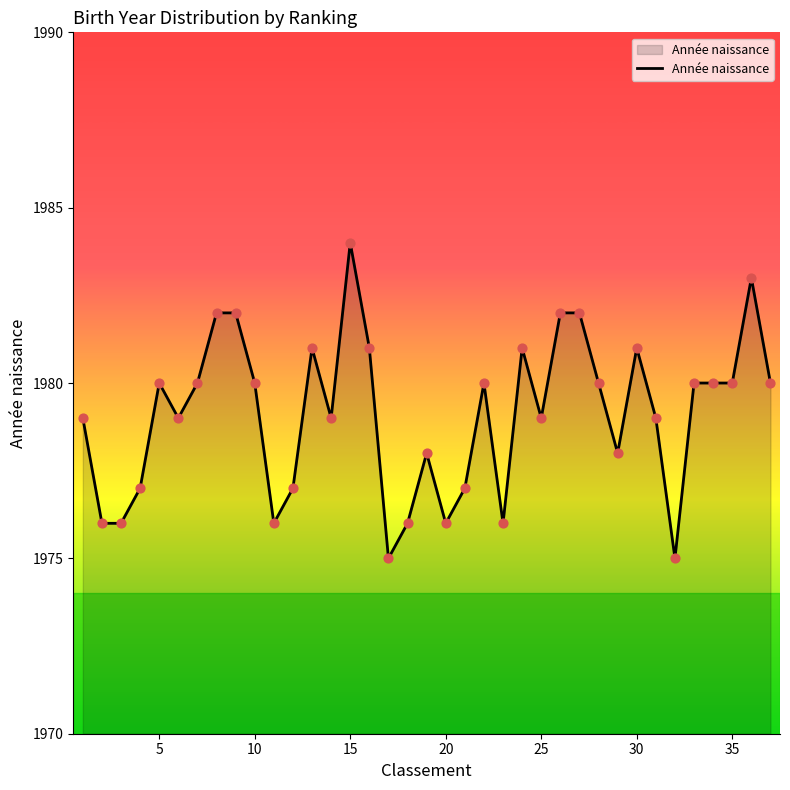

What is the minimum value shown in the chart?

1975